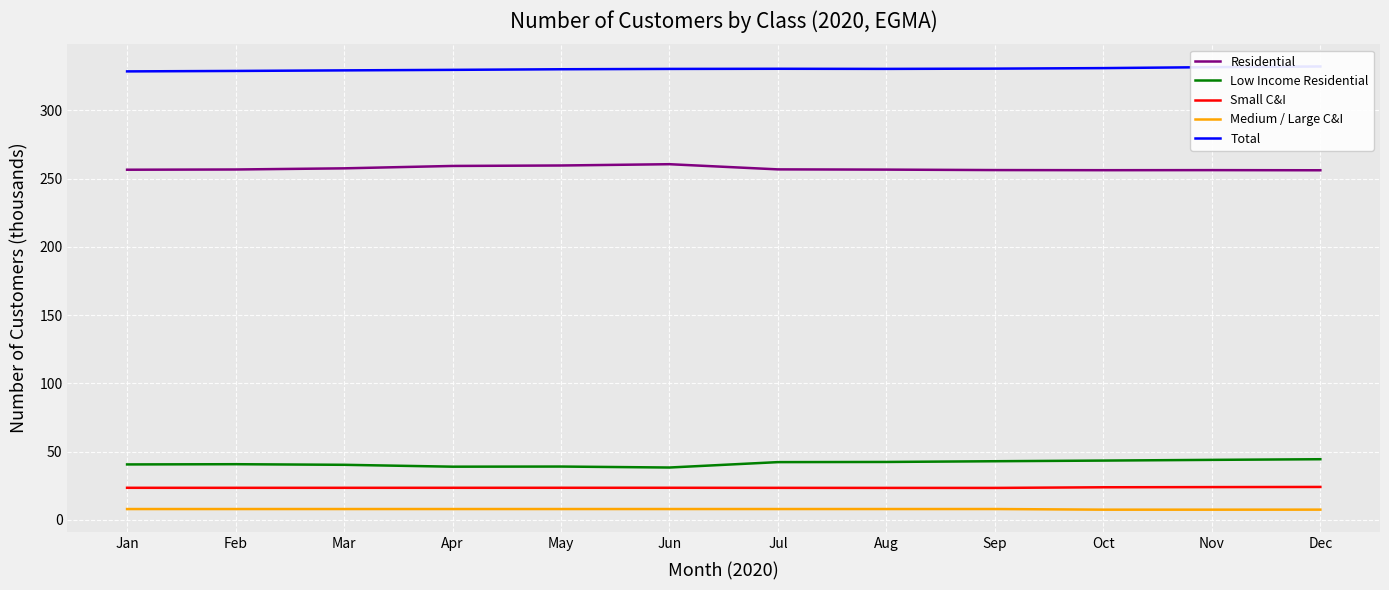

What is the sum of all Total values?

3963.5